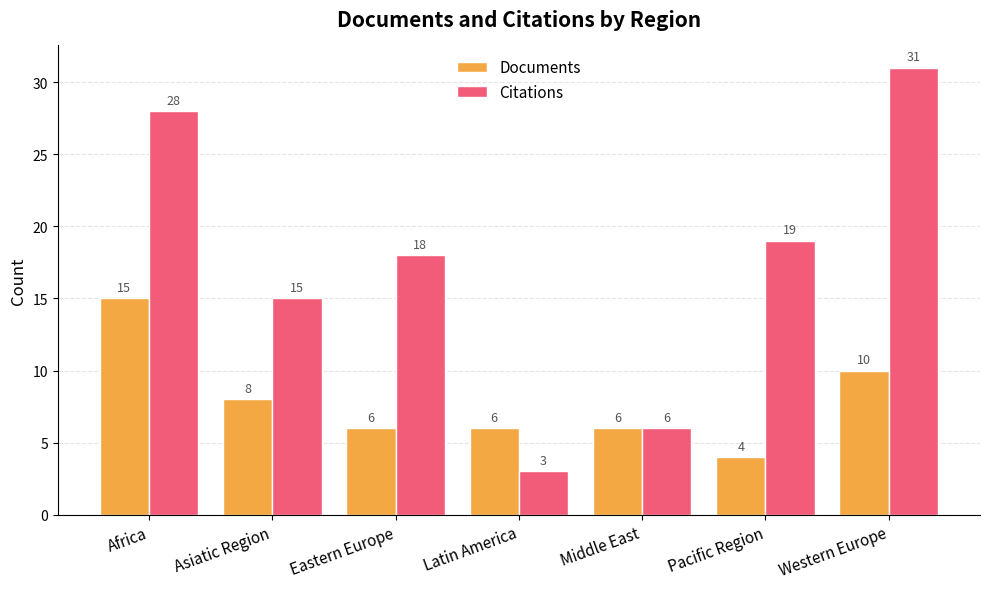

What is the smallest value displayed?

3